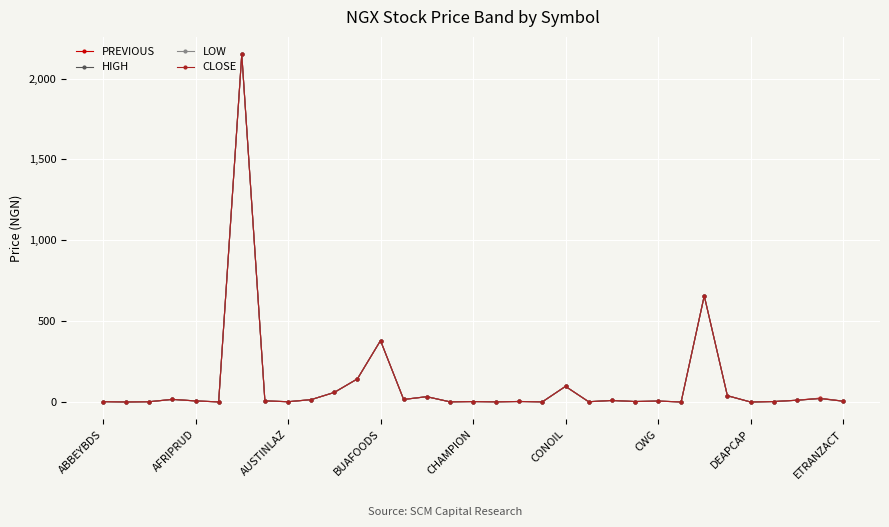

True or false: CLOSE has more than 1 points higher than both neighbors.

True